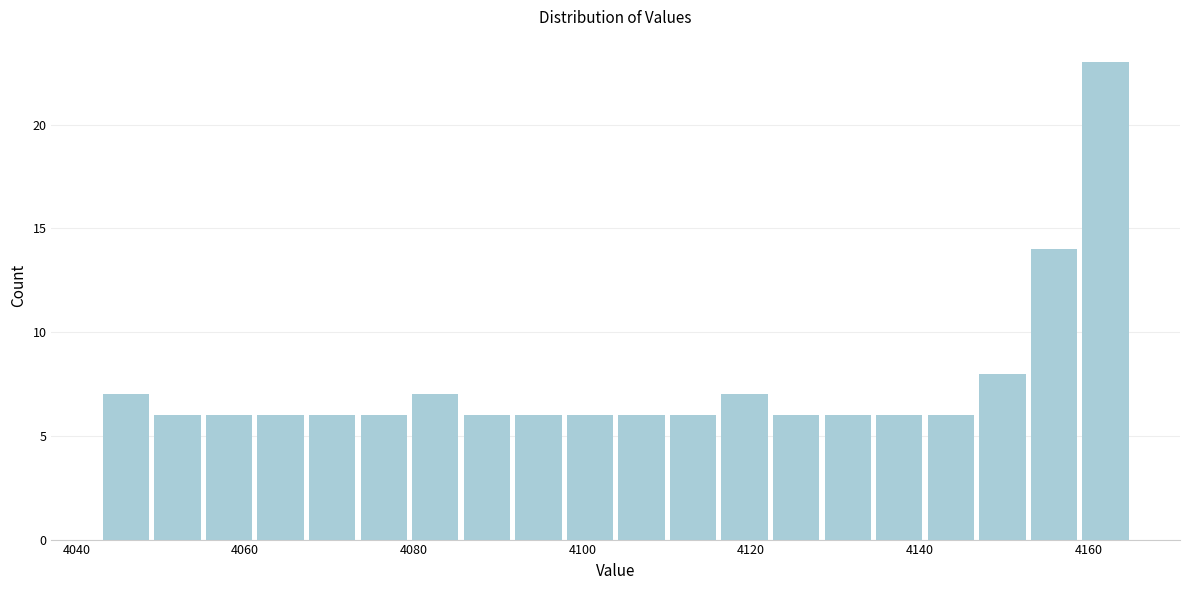

Read against the x-axis, roughly where is the centre of the tallest bar?

4162